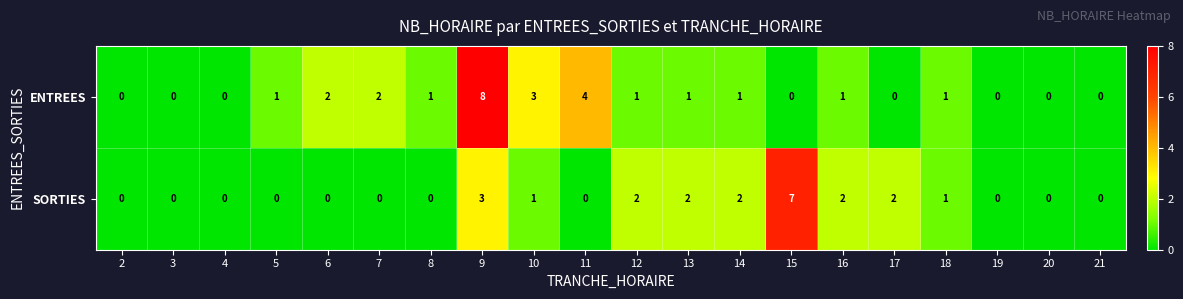

What value does the SORTIES series have at 9?

3